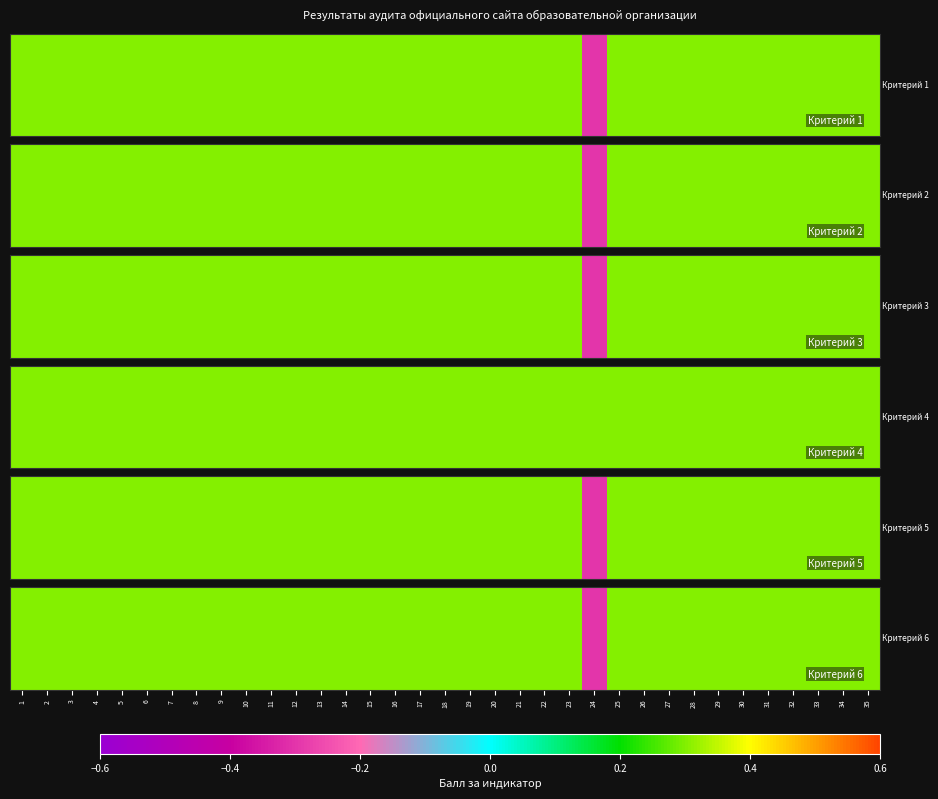

Count the values in the range 0 to 1.

34